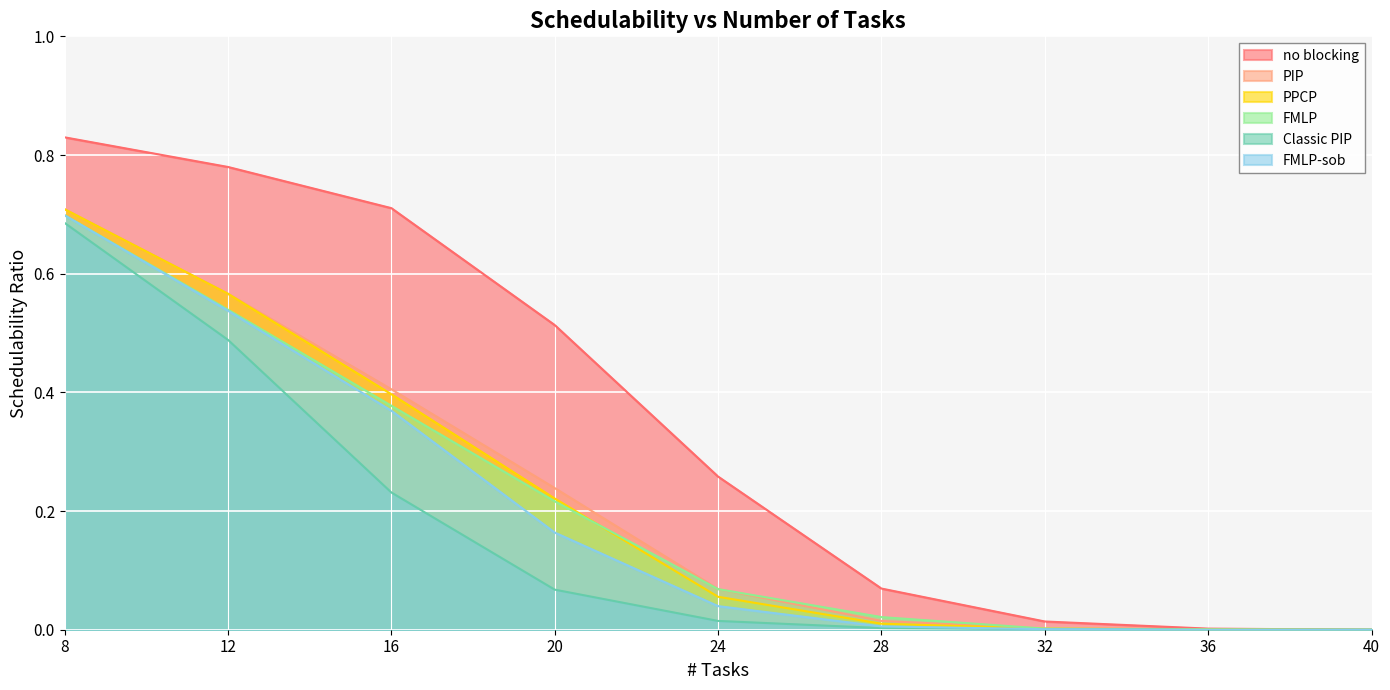

Is the value of FMLP-sob at 40 greater than the value of FMLP at 32?

No